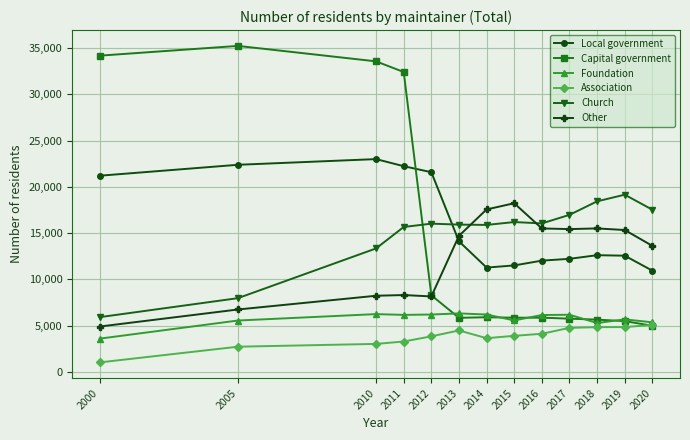

At which label does Church reach its minimum?

2000